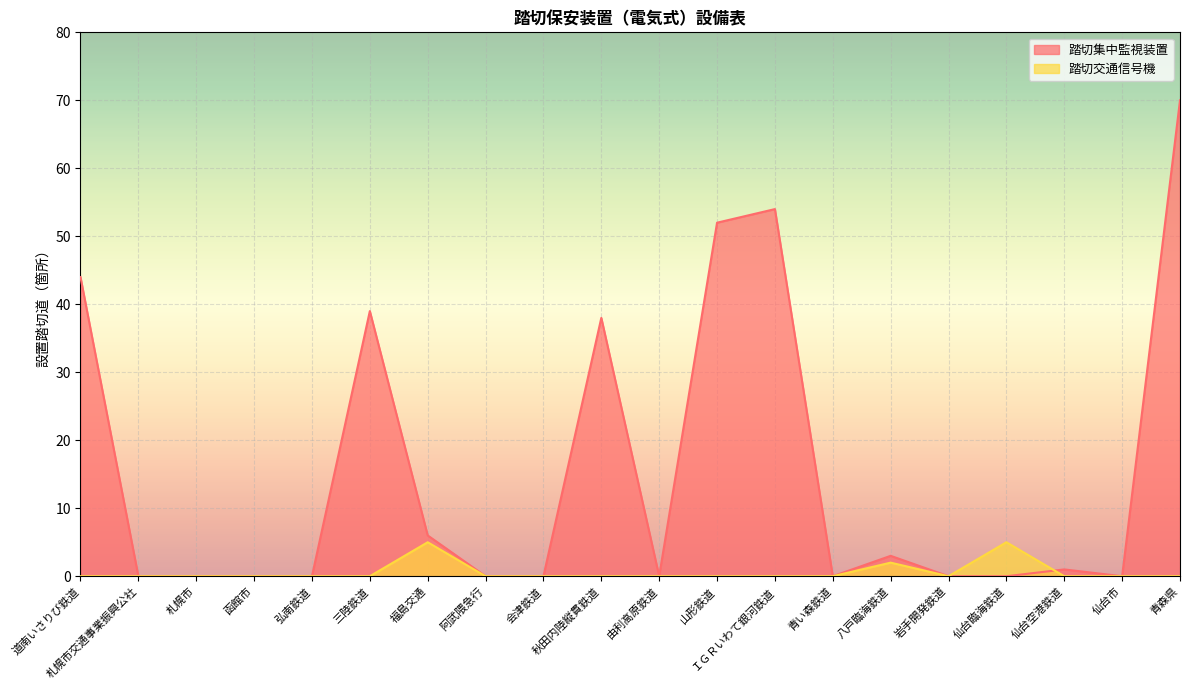

True or false: 踏切集中監視装置 and 踏切交通信号機 intersect in this chart.

True